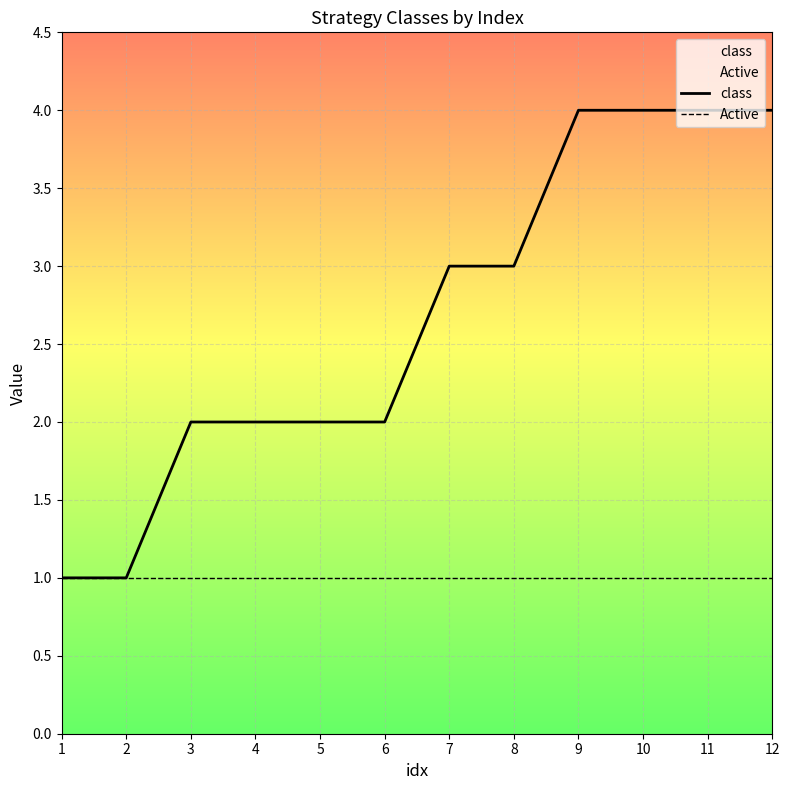

Reading left to right, what are all the values shown in this chart?

class: 1	1	2	2	2	2	3	3	4	4	4	4
Active: 1	1	1	1	1	1	1	1	1	1	1	1